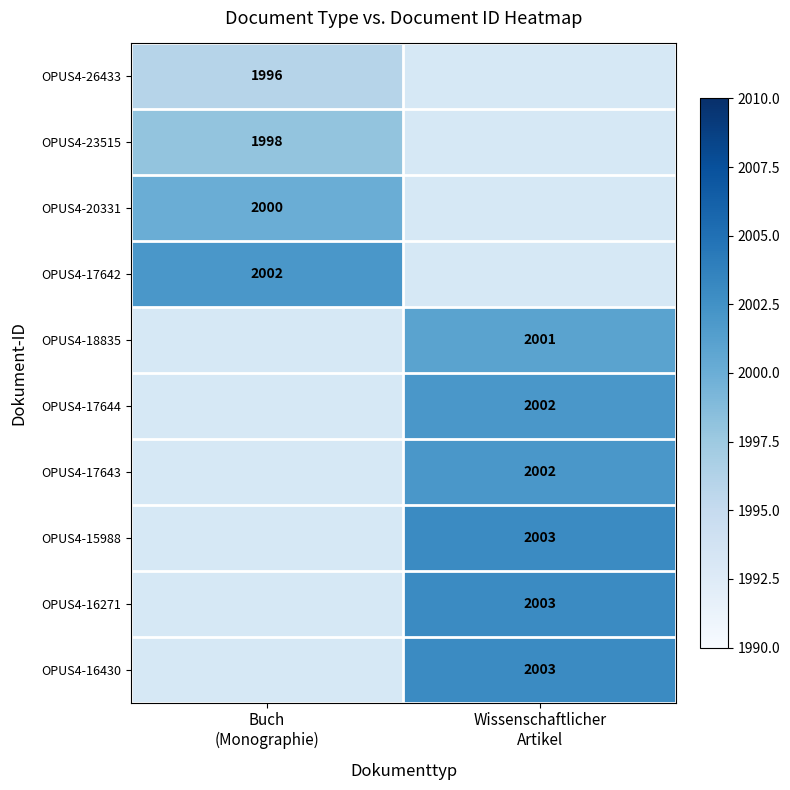

How many distinct data groups are displayed?

10